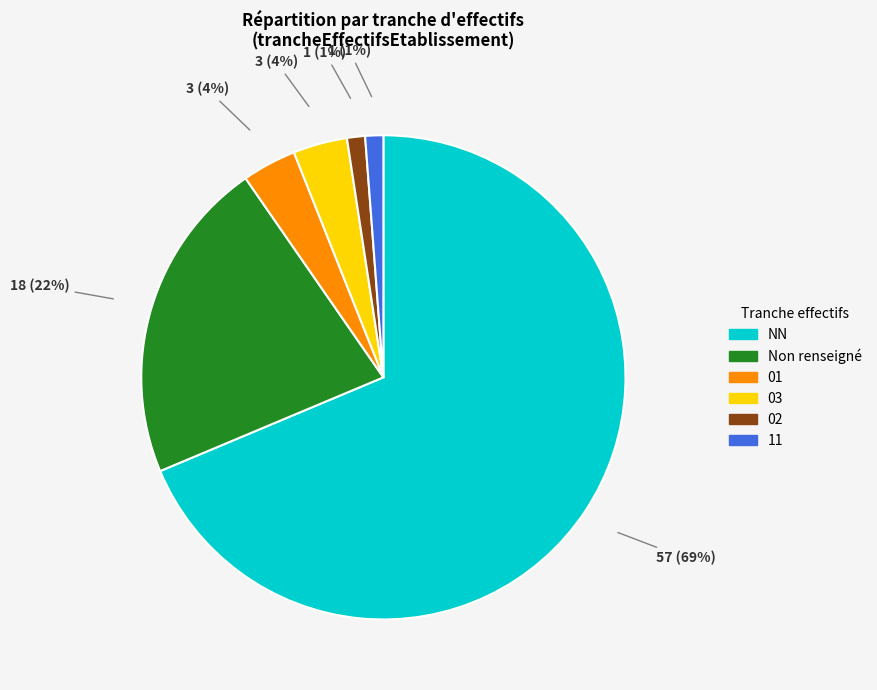

True or false: 02 accounts for 15% of the total.

False